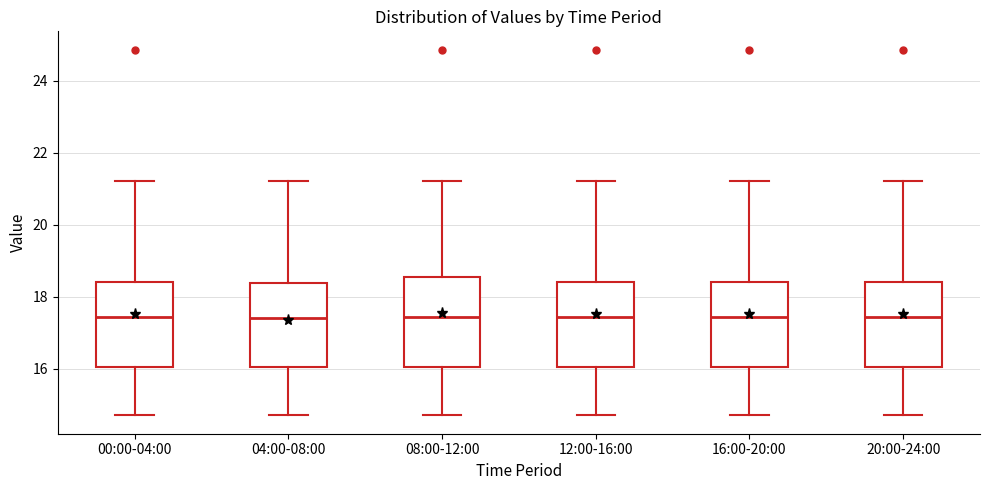

Where does the median line of the box for 00:00-04:00 sit on the y-axis? The values are not printed on the chart, so give them approximately, as read against the axis.

17.4